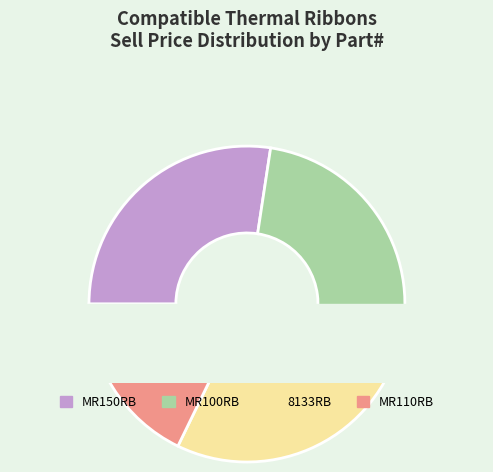

True or false: B501 accounts for 1% of the total.

False